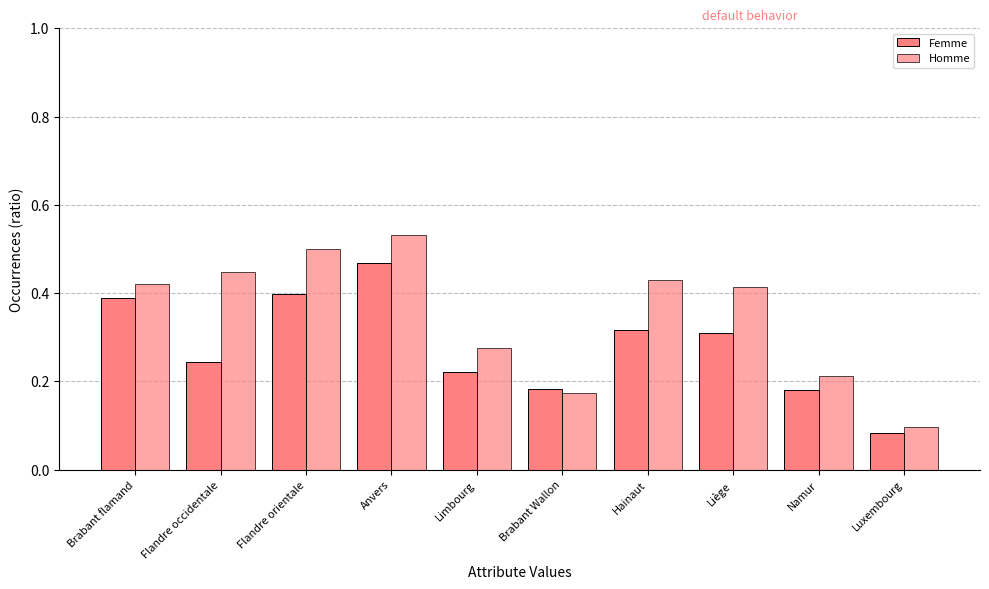

Is it true that Femme equals 0.1 at Luxembourg?

False